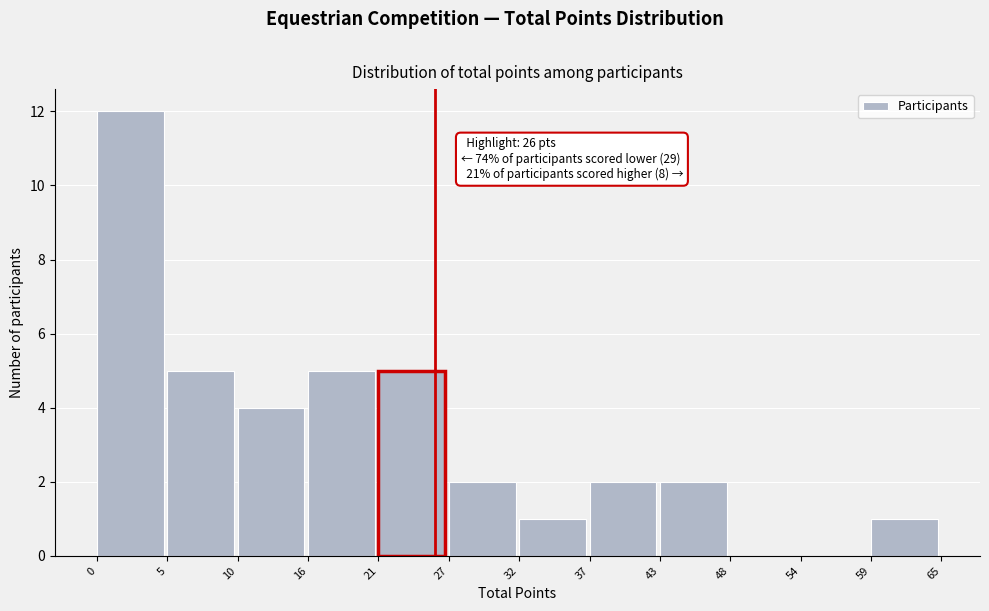

Reading left to right, list all the values displayed in this chart.

0=12	5=5	10=4	16=5	21=5	27=2	32=1	37=2	43=2	48=0	54=0	59=1